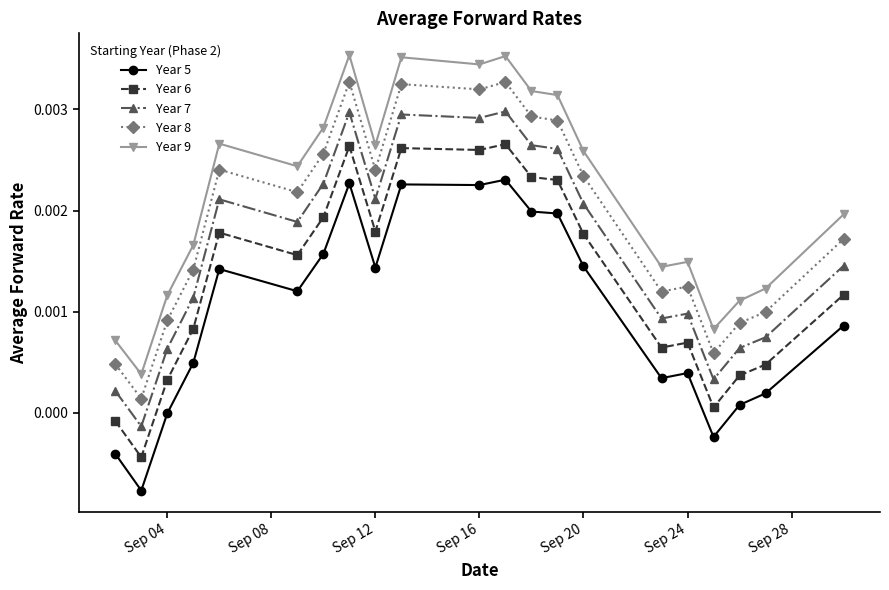

Is this an area chart (filled region under the line)?

No